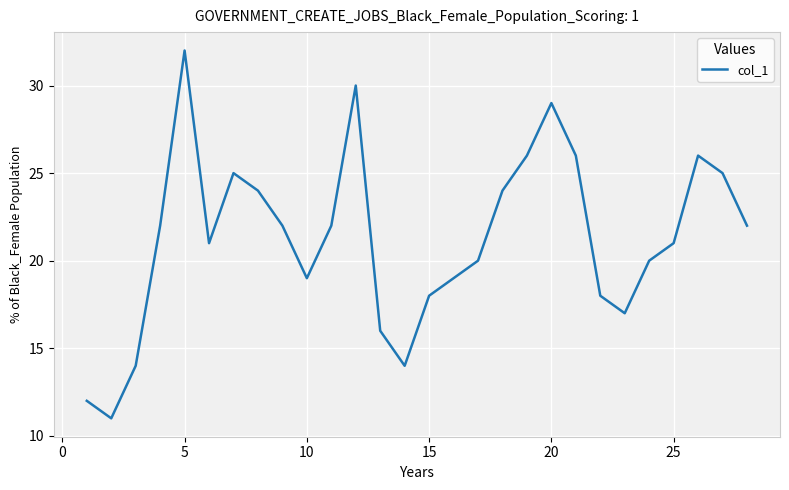

What is the greatest value displayed?

32